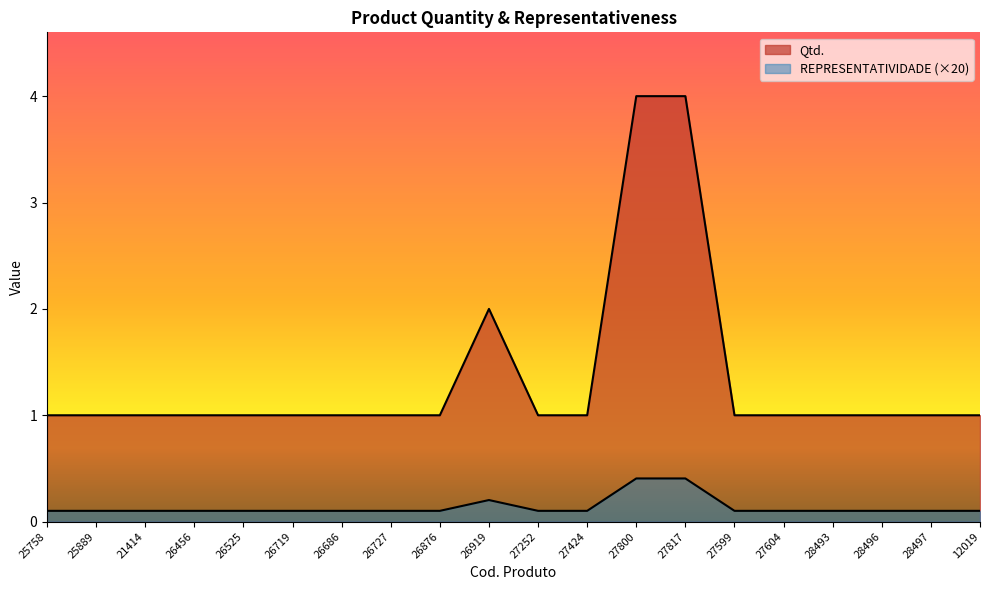

Which category has the highest value in the Qtd. series?

27800